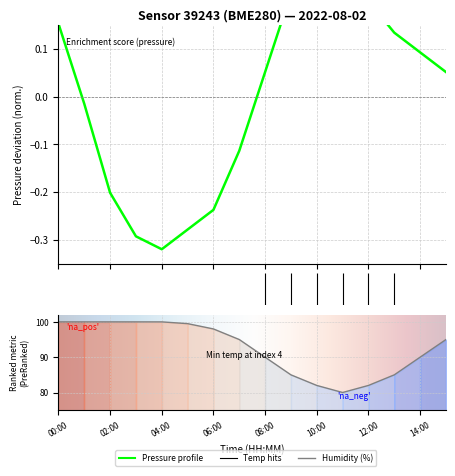

What is the sum of the temperature values at 04:00 and 00:00?

35.8